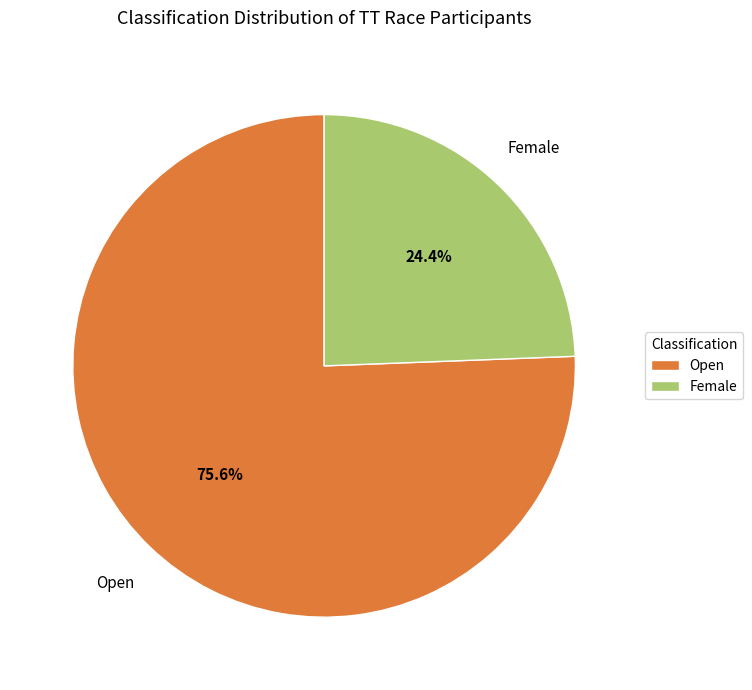

To the nearest percent, what is the difference between the Open and Female slice percentages?

51%